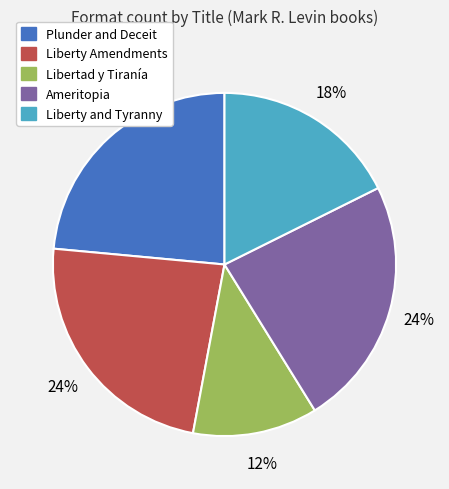

Which has a higher value, Libertad y Tiranía or Liberty and Tyranny?

Liberty and Tyranny